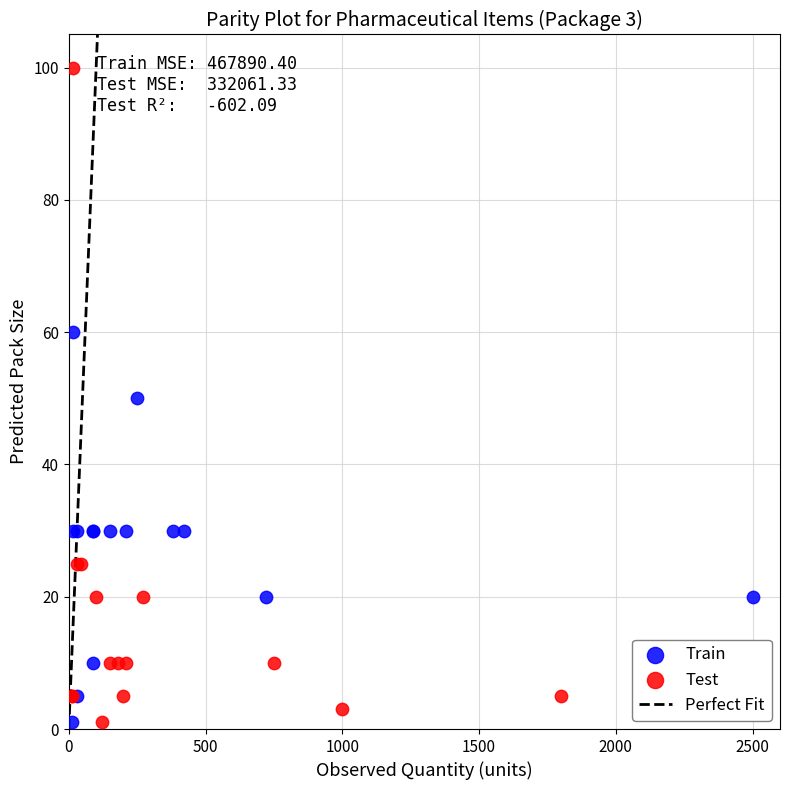

Which series contains the highest Y value?

Test